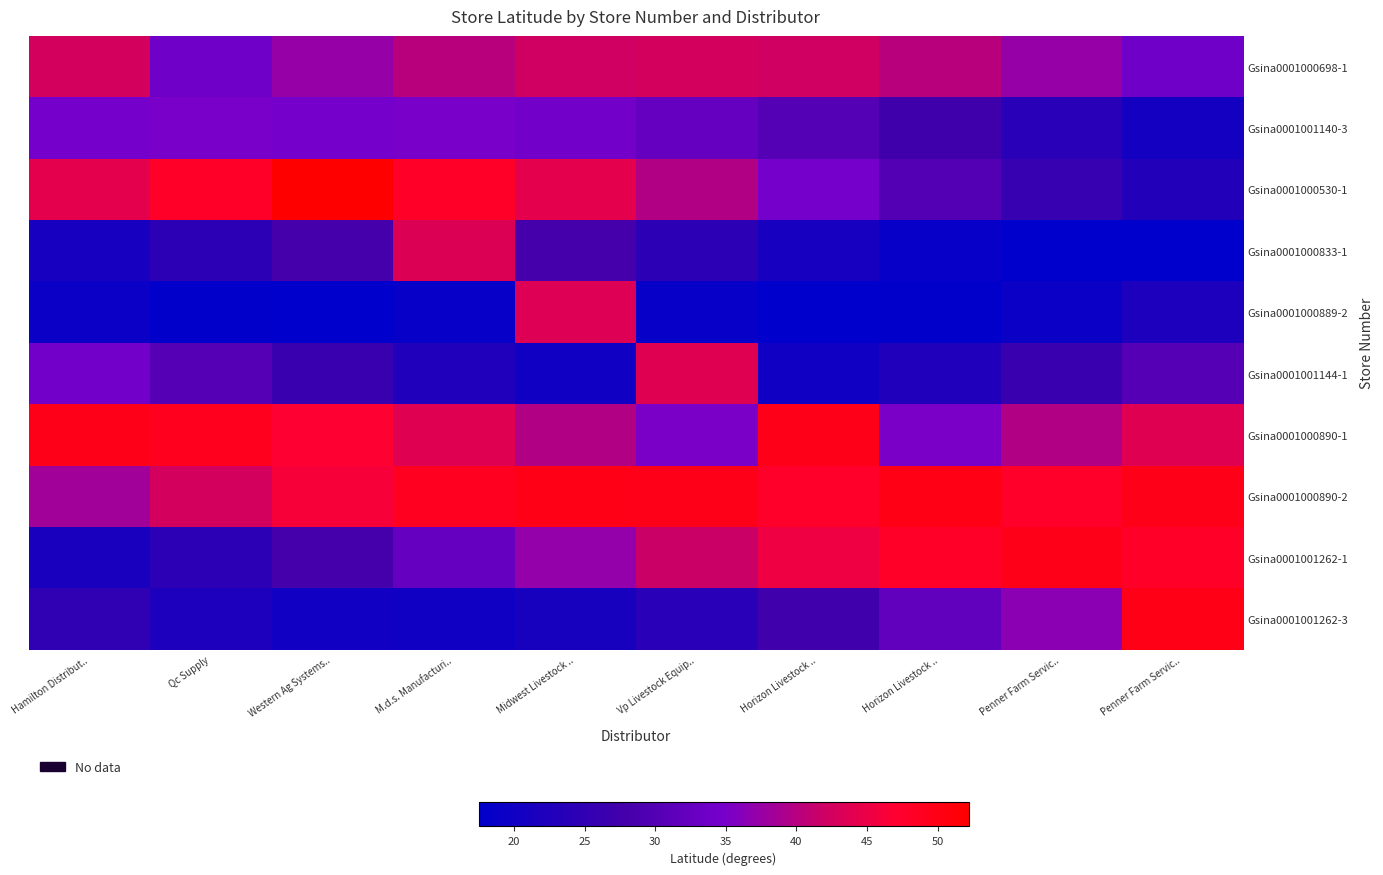

Between Penner Farm Servic.. and Vp Livestock Equip.., which is larger?

Vp Livestock Equip..